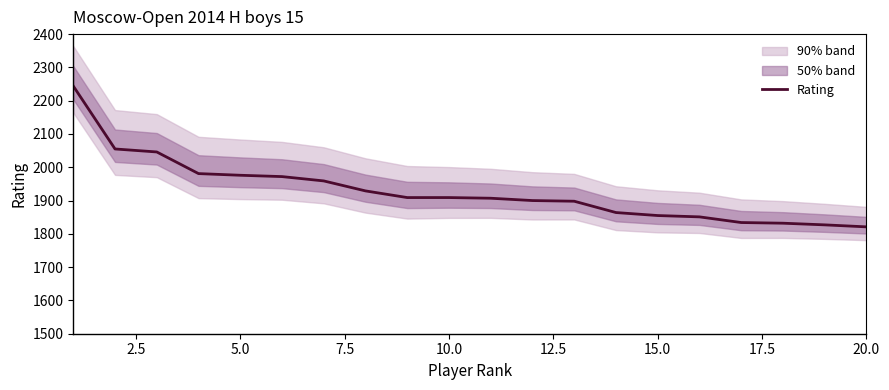

What is the value of the 7th point from the left?

1959